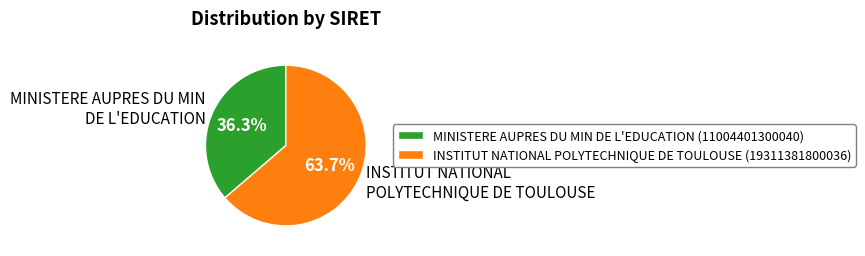

Does INSTITUT NATIONAL POLYTECHNIQUE DE TOULOUSE represent more than half of the total?

Yes